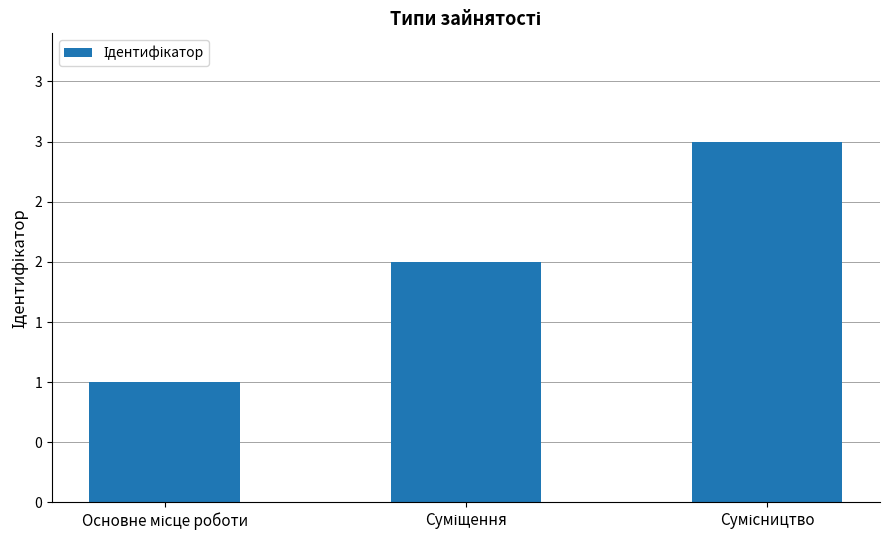

What is the maximum value shown in the chart?

3